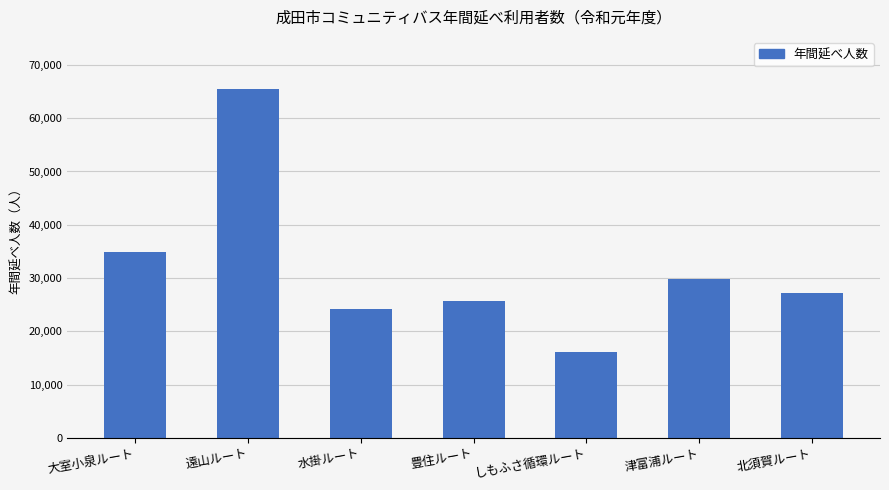

Reading left to right, list all the values displayed in this chart.

34869	65438	24171	25642	16048	29909	27130